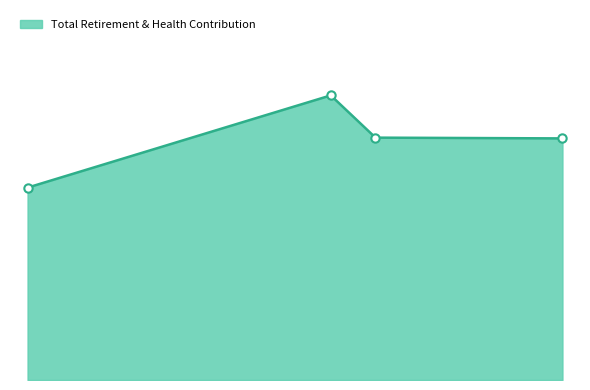

Does the chart have visible grid lines?

No